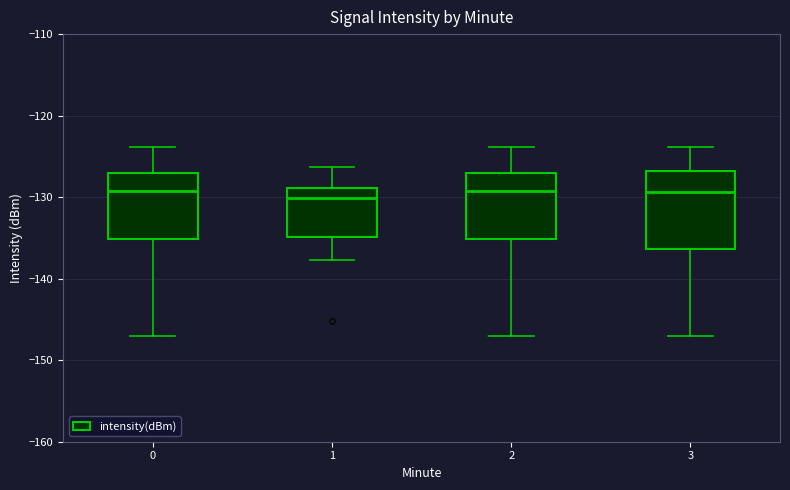

Reading left to right, transcribe this box plot: for each box, give where its median line is, the range the box spans, and where its two whiskers end, as read against the y-axis. The values are not printed on the chart, so give them approximately, as read against the axis.

0: median -129, box -135 to -127, whiskers -147 to -124
1: median -130, box -135 to -129, whiskers -138 to -126
2: median -129, box -135 to -127, whiskers -147 to -124
3: median -129, box -136 to -127, whiskers -147 to -124